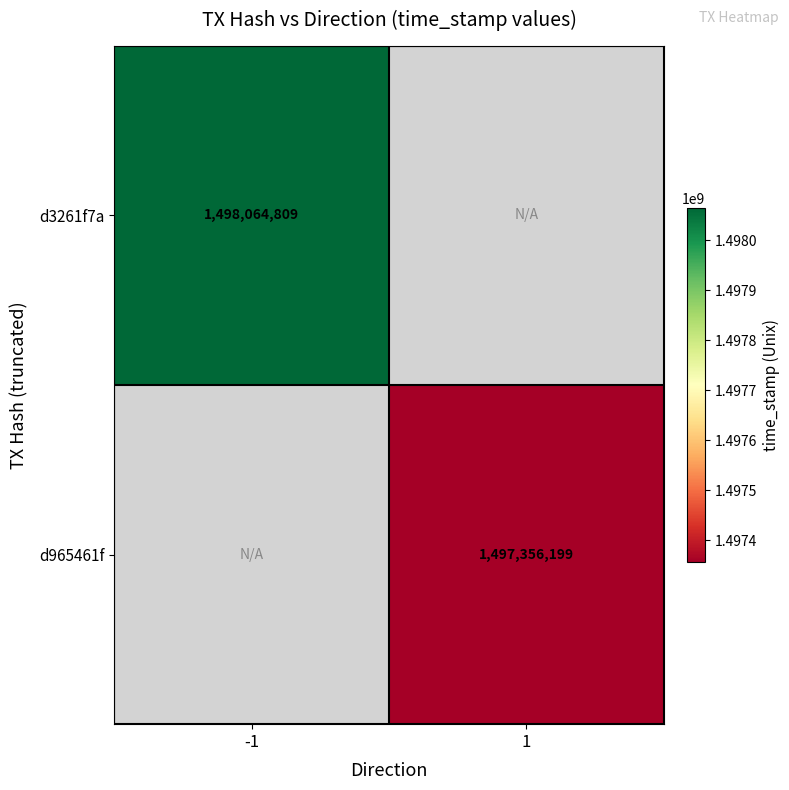

Is it true that d3261f7a equals 1498064809 at -1?

True